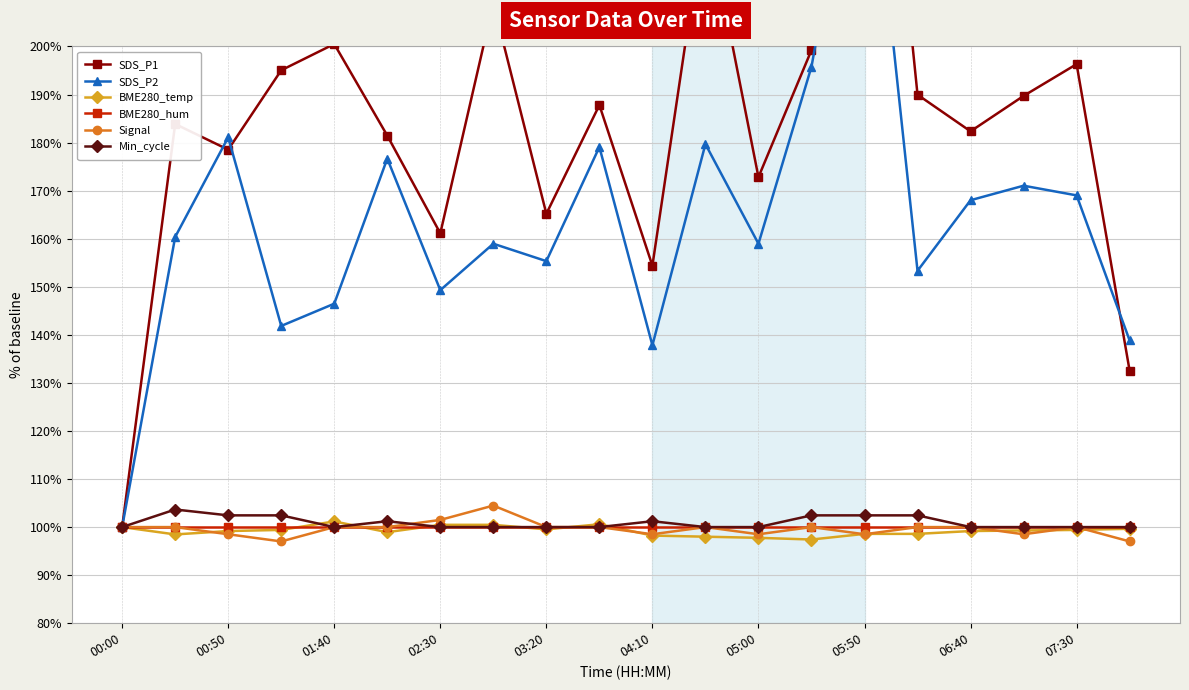

Read the BME280_temp value at 15.

98.6